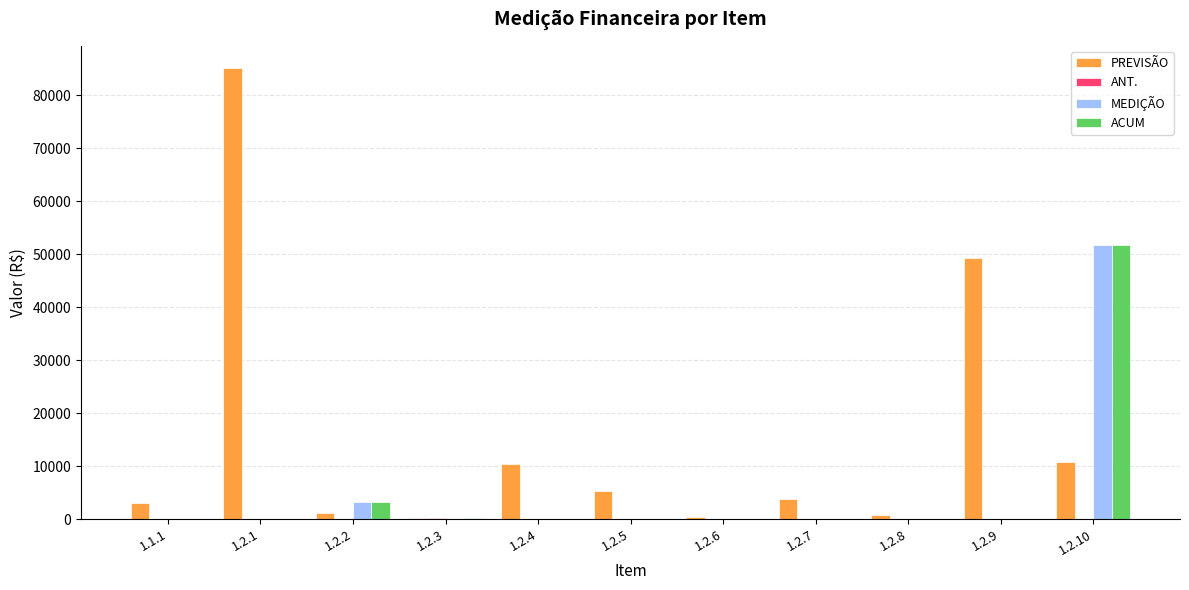

How many groups of bars are there?

11